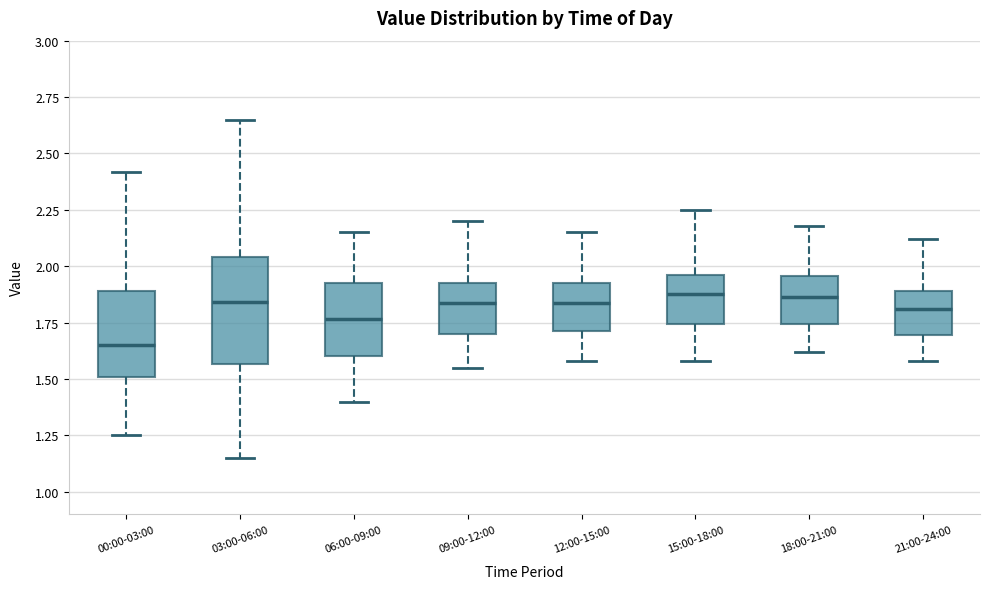

Which box has the lowest median line?

00:00-03:00